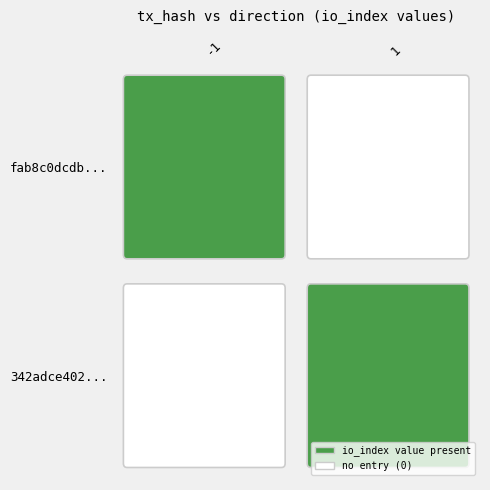

Rank the series by their maximum value, from highest to lowest.

fab8c0dcdb92a8b5d16eb0b32c3d63a6fb53363, 342adce4020f9f4f63e7be346a33620ebf40a1b